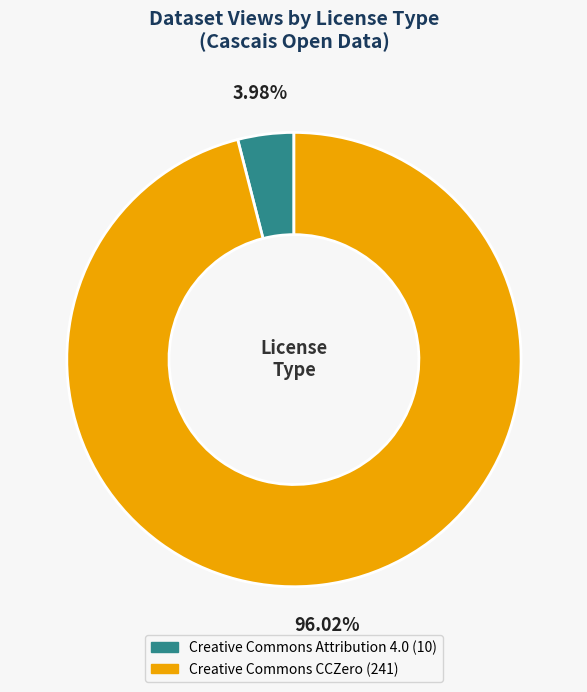

Does any single category account for the majority?

Yes